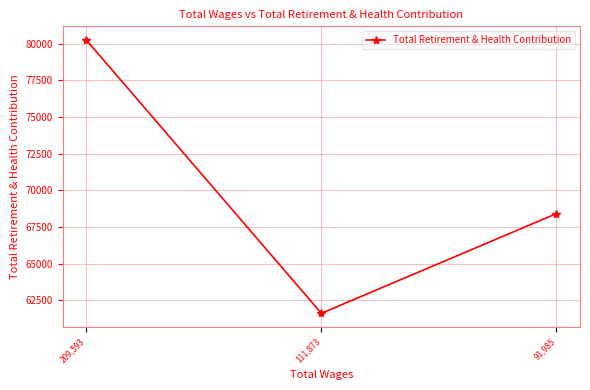

Where does the data first go above 68409?

209,593